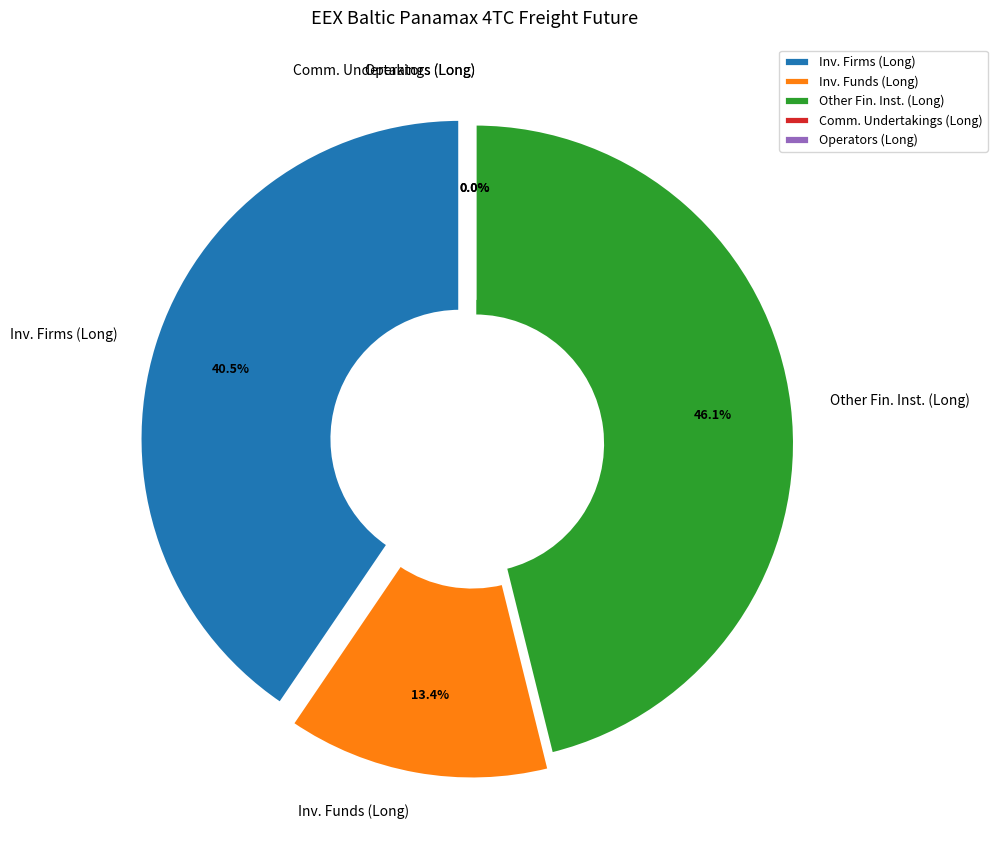

To the nearest percent, what portion does Investment Funds (Long) represent?

13%